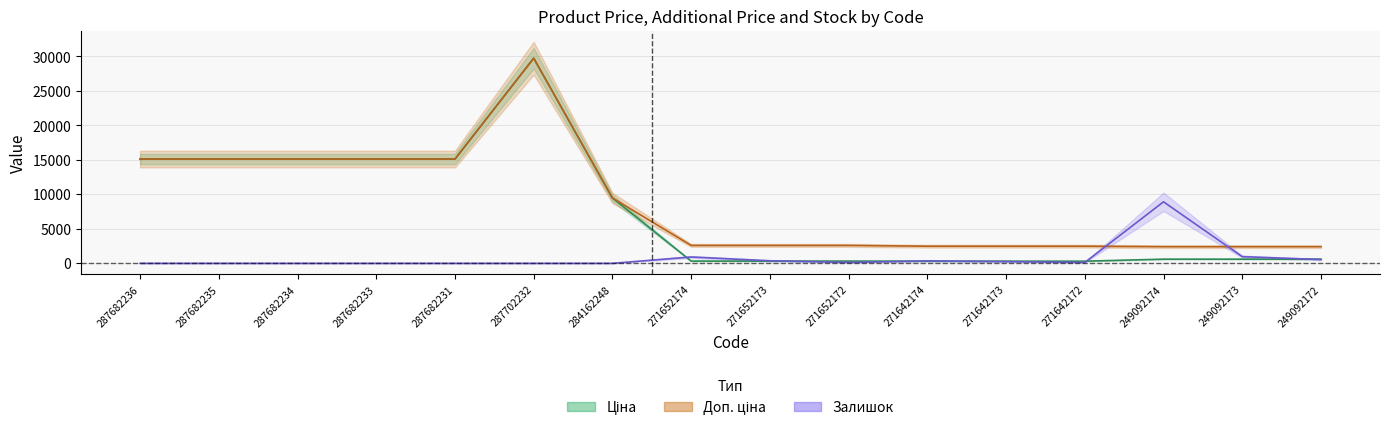

What is the difference between the highest and lowest values at 249092174?

8320.5